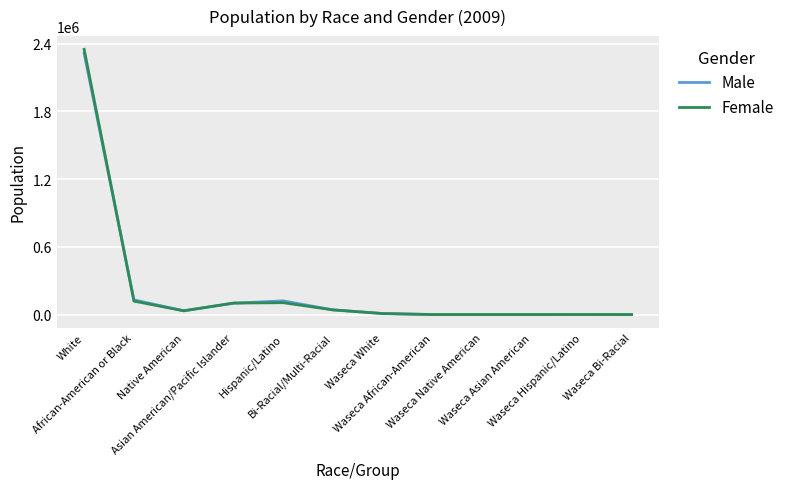

Which series has the widest spread of values?

Female